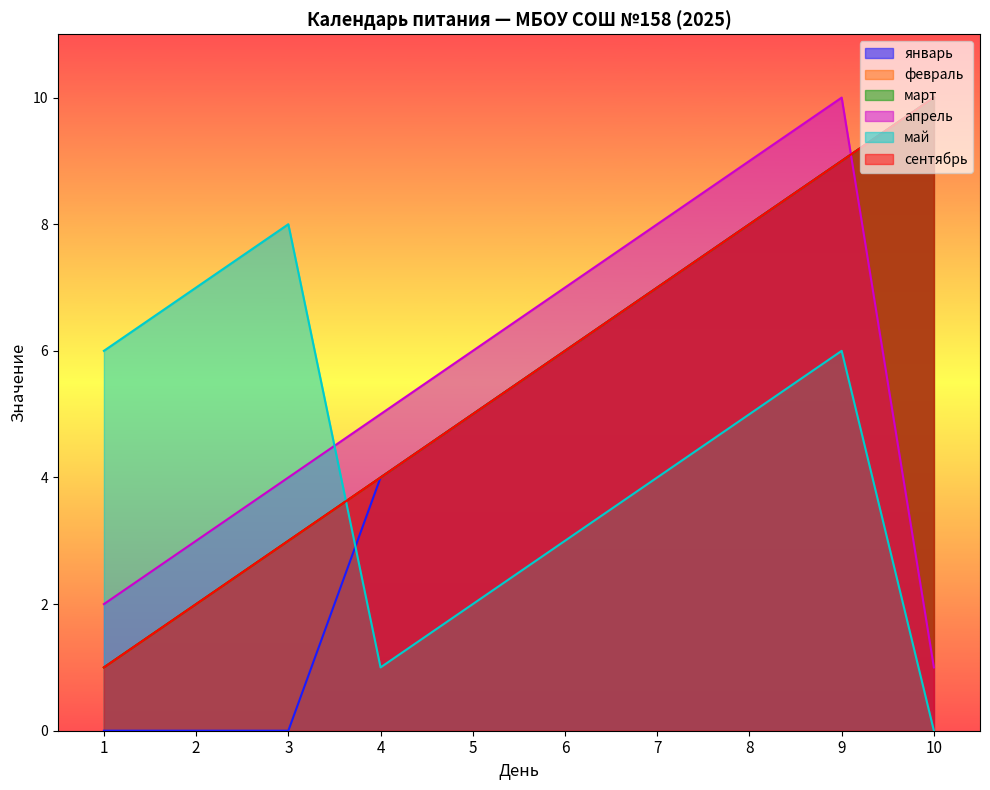

Which series has the widest spread of values?

январь